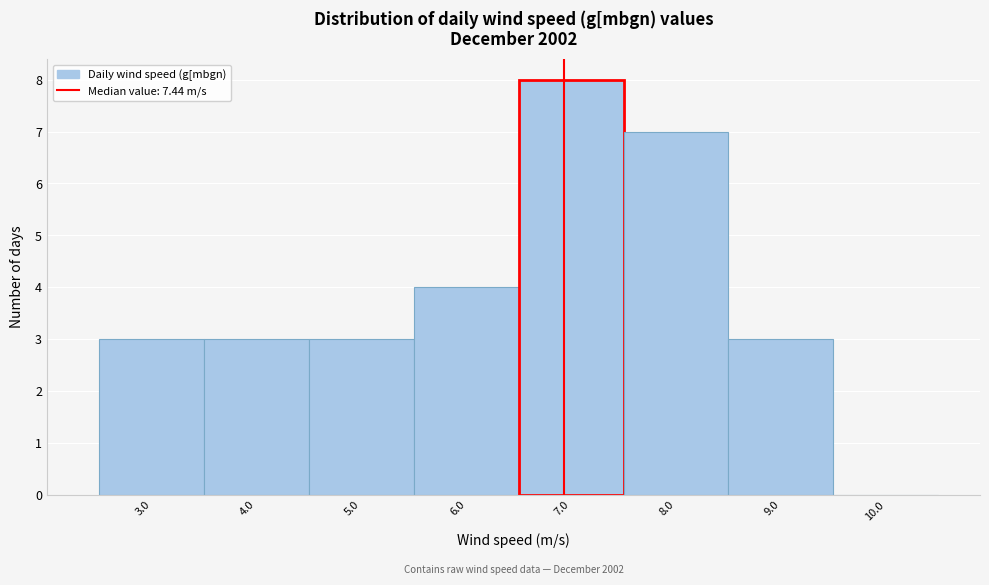

Reading right to left, transcribe all the data shown in this chart.

10.0=0	9.0=3	8.0=7	7.0=8	6.0=4	5.0=3	4.0=3	3.0=3